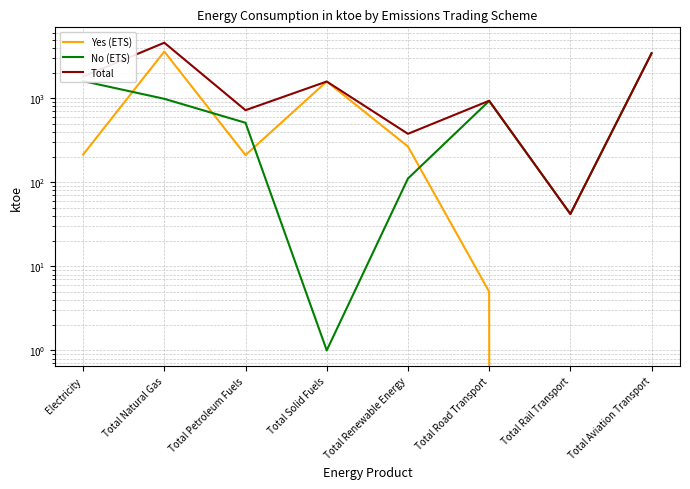

How many intersections are there between Yes (ETS) and No (ETS)?

4